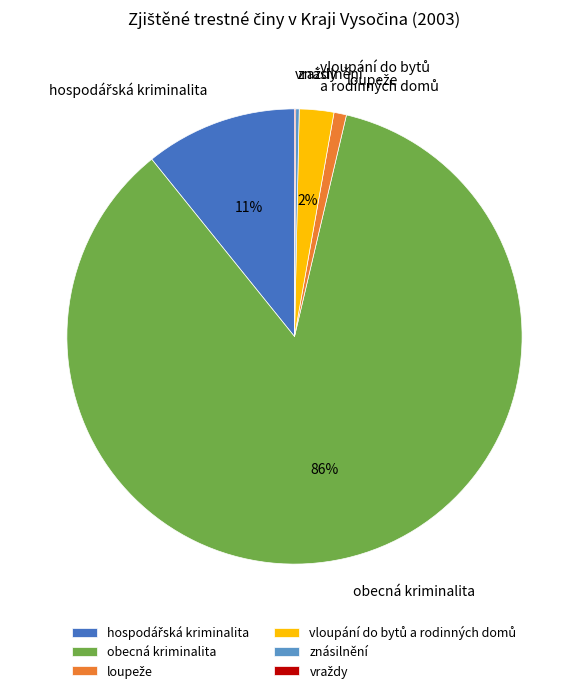

To the nearest percent, what portion does obecná kriminalita represent?

86%